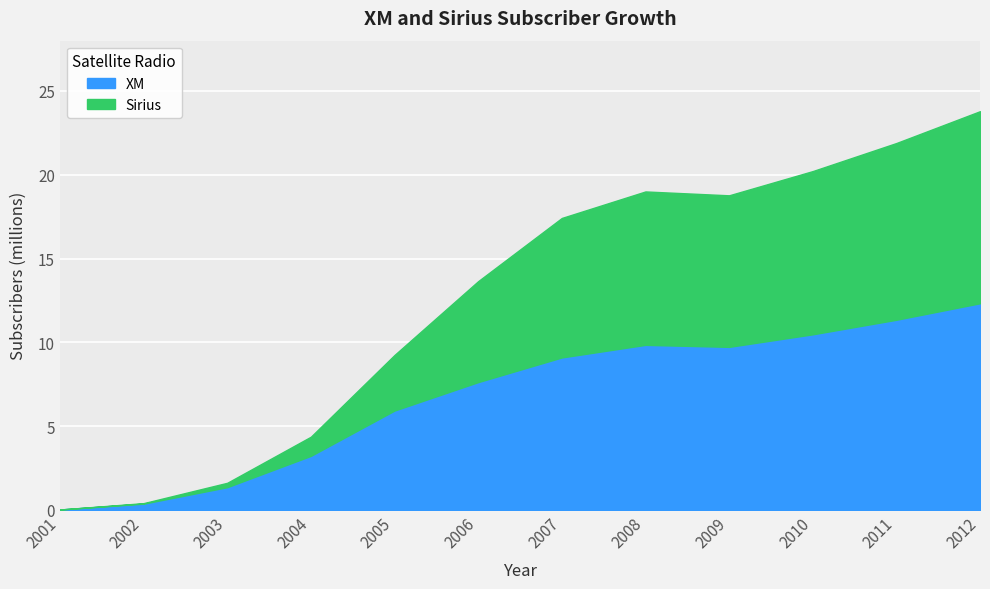

Read the XM value at 2006.

7.6